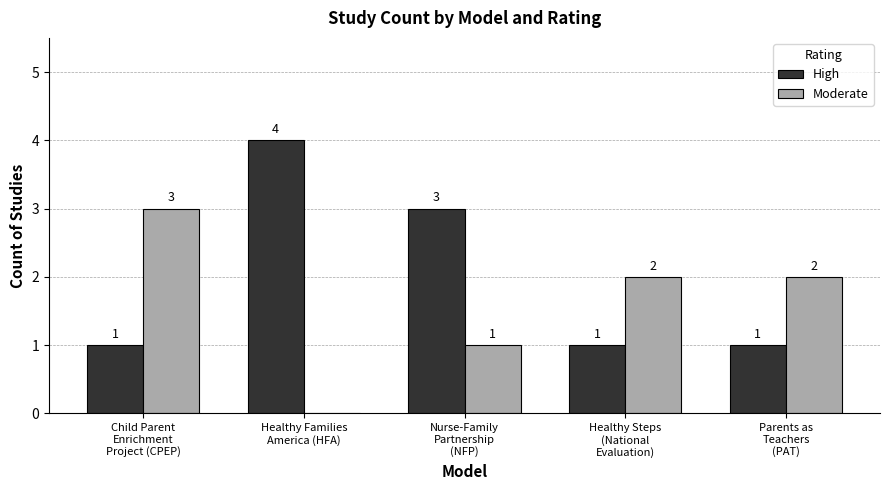

How many High values are between 1 and 3?

4